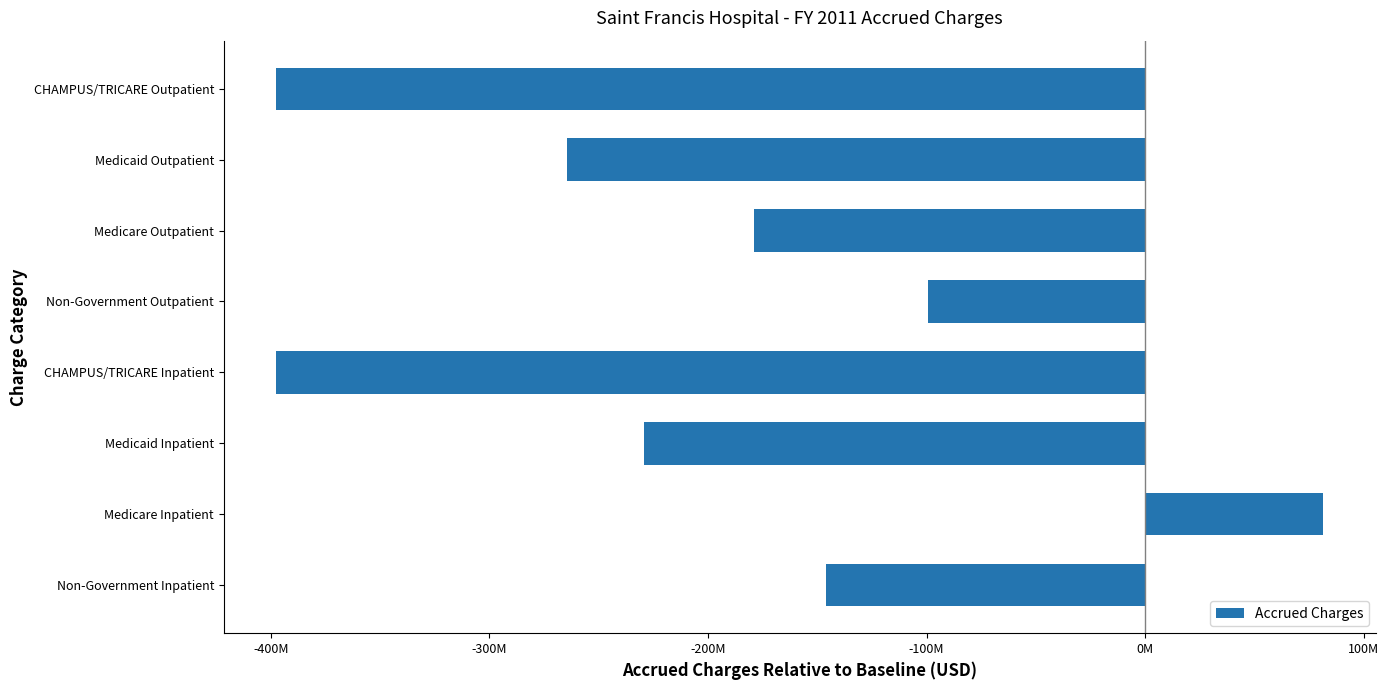

Are the bars horizontal?

Yes